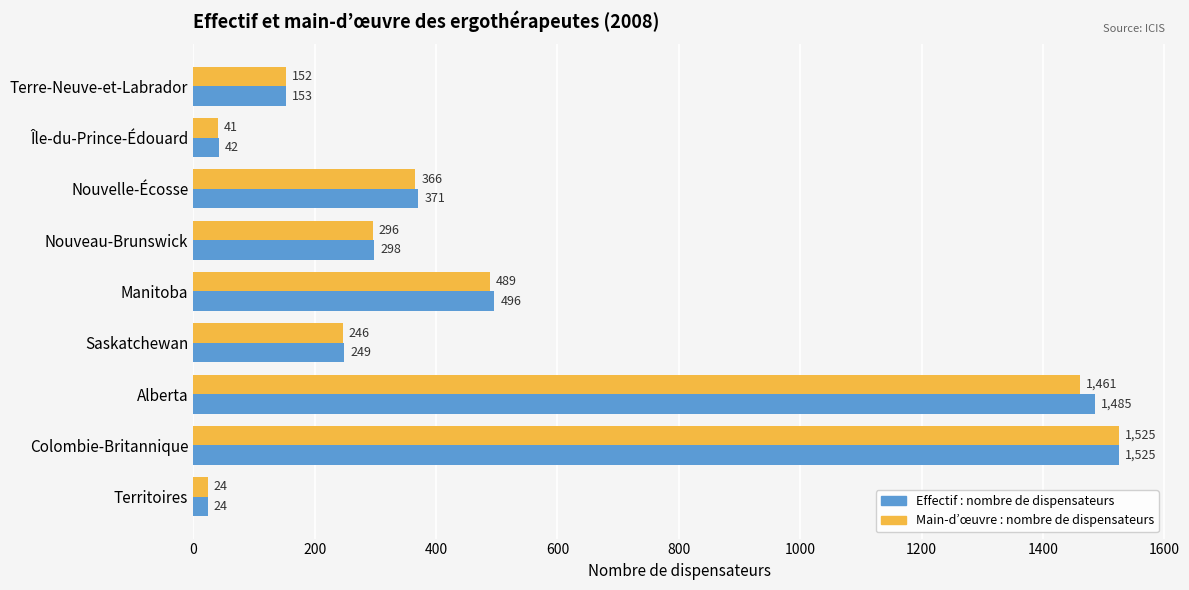

Is it true that Main-d’œuvre : nombre de dispensateurs equals 246 at Saskatchewan?

True